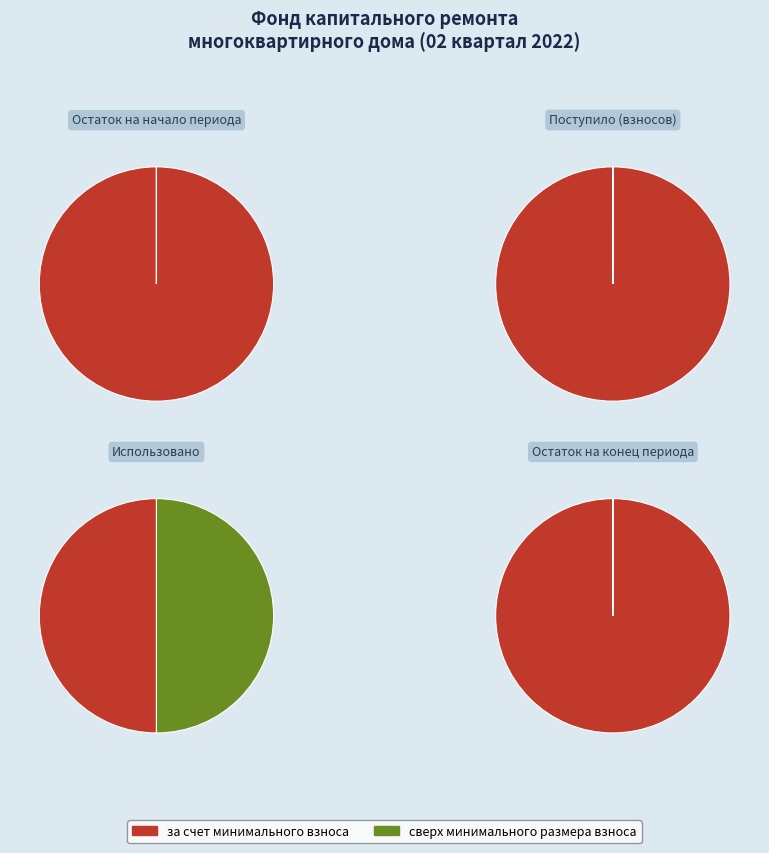

Which series has the largest range (max minus min)?

за счет минимального взноса